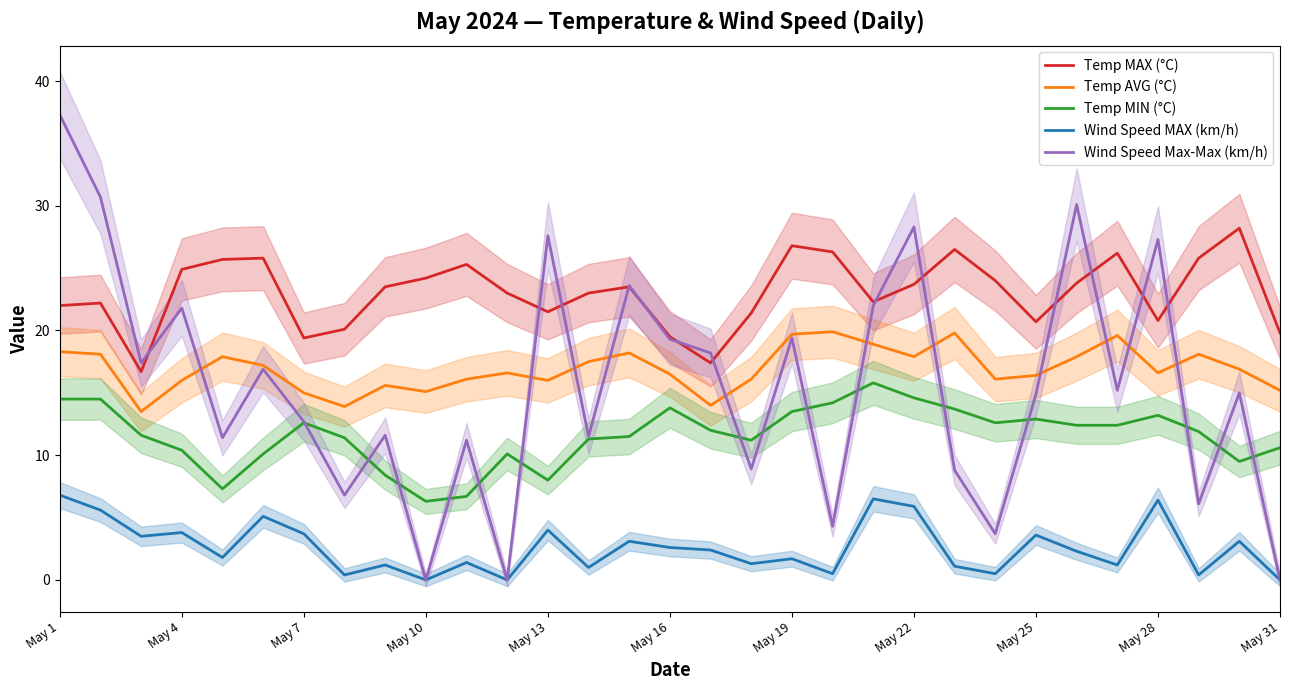

True or false: Temp AVG (°C) and Temp MIN (°C) cross at least once.

False